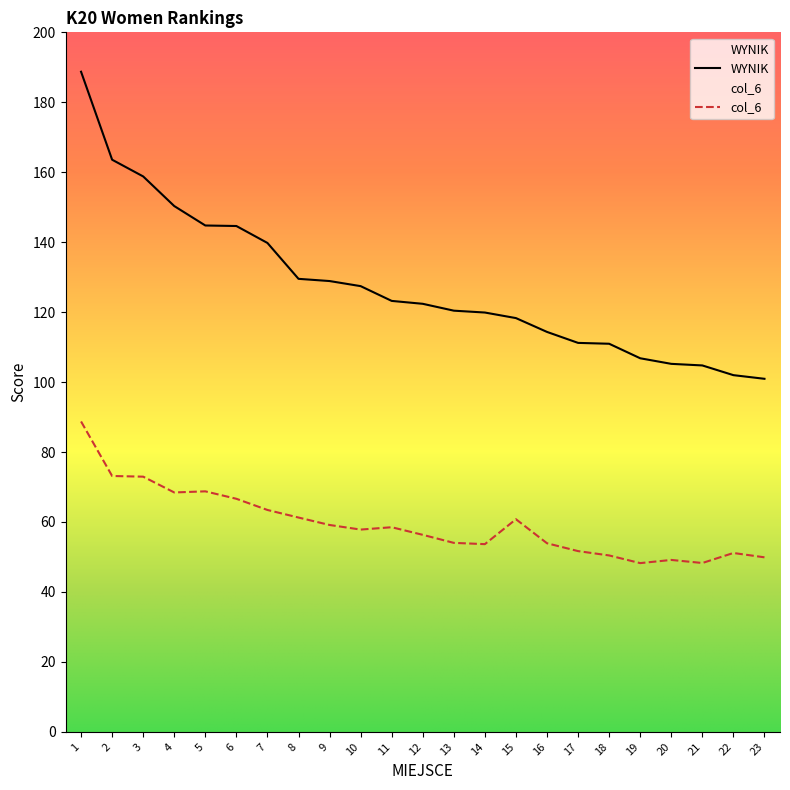

True or false: col_6 and WYNIK intersect in this chart.

False